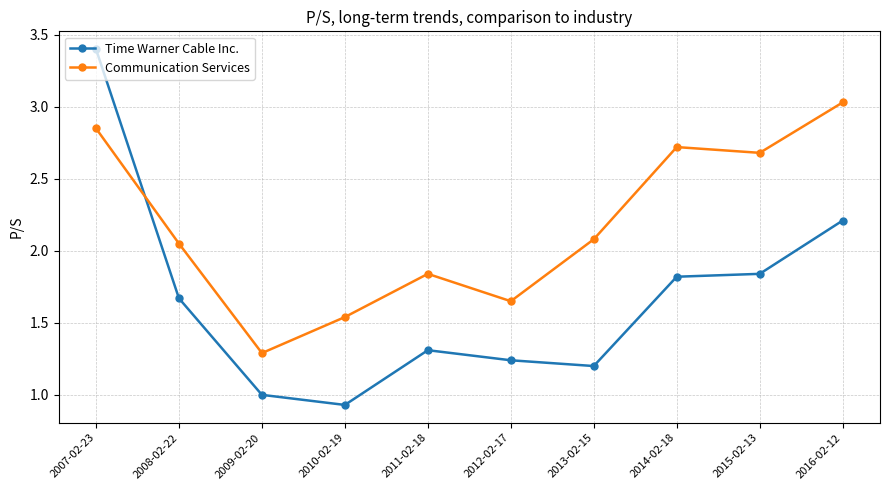

How many interior local peaks does the Communication Services series have?

2